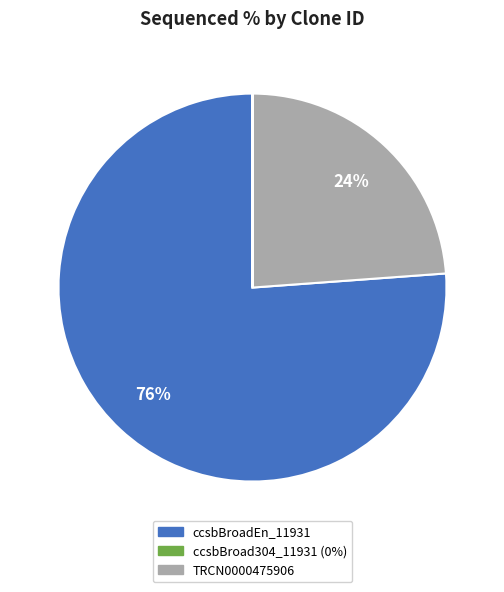

Which slice is the largest?

ccsbBroadEn_11931